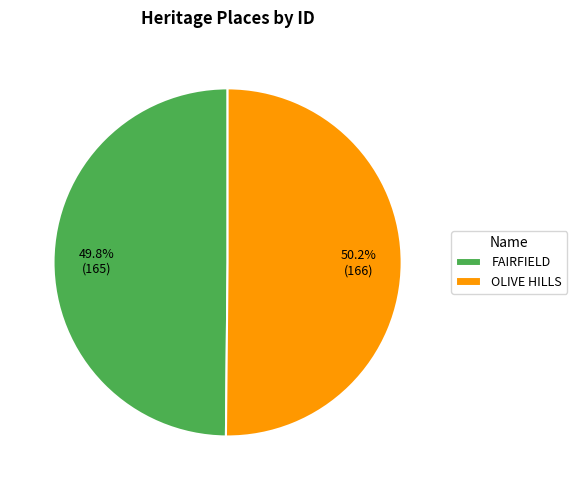

Approximately how many times larger is the value at FAIRFIELD compared to OLIVE HILLS?

1.0